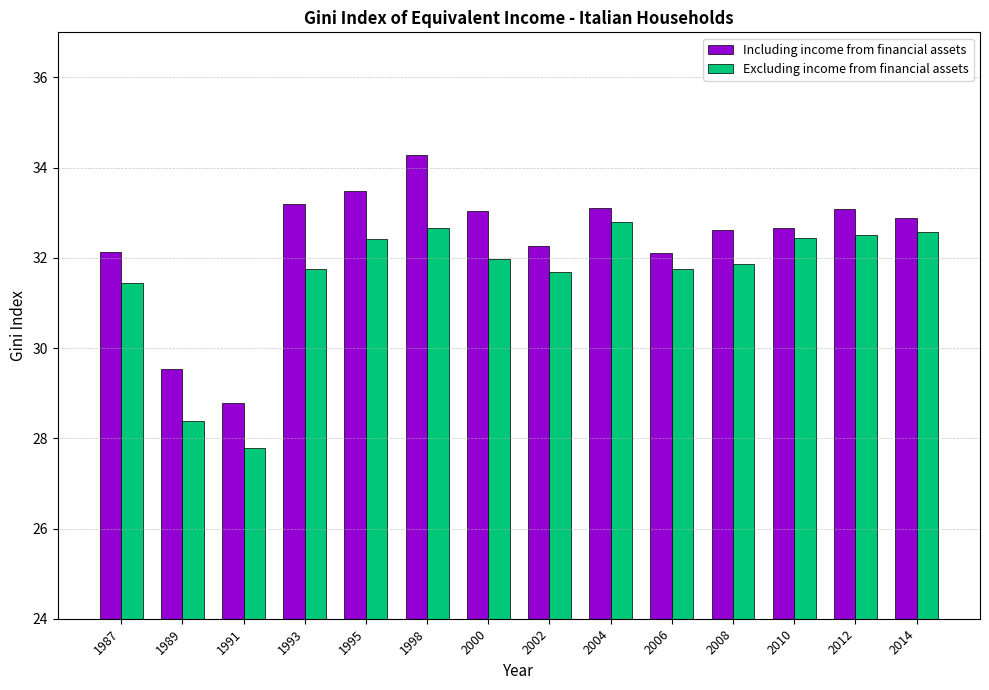

Read the Excluding income from financial assets value at 1998.

32.7